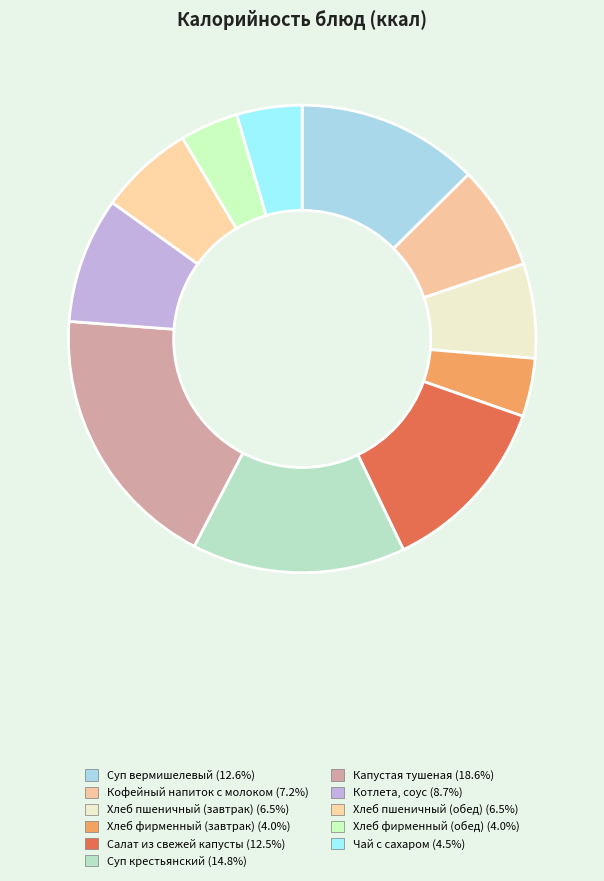

Does Хлеб фирменный (обед) represent more than half of the total?

No